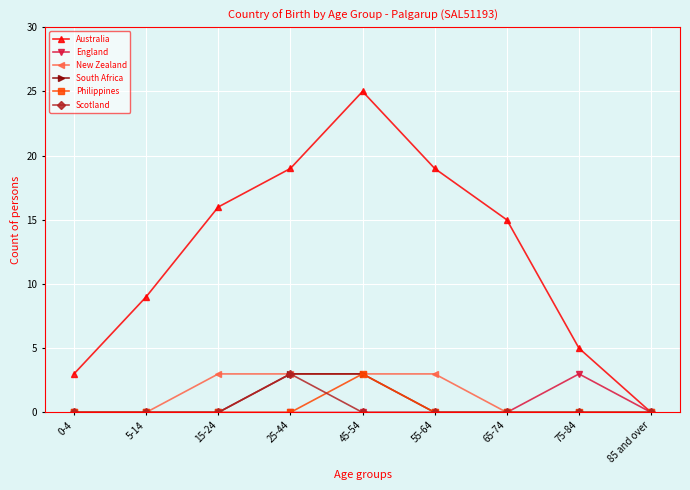

At which category is the sum across all series the highest?

45-54